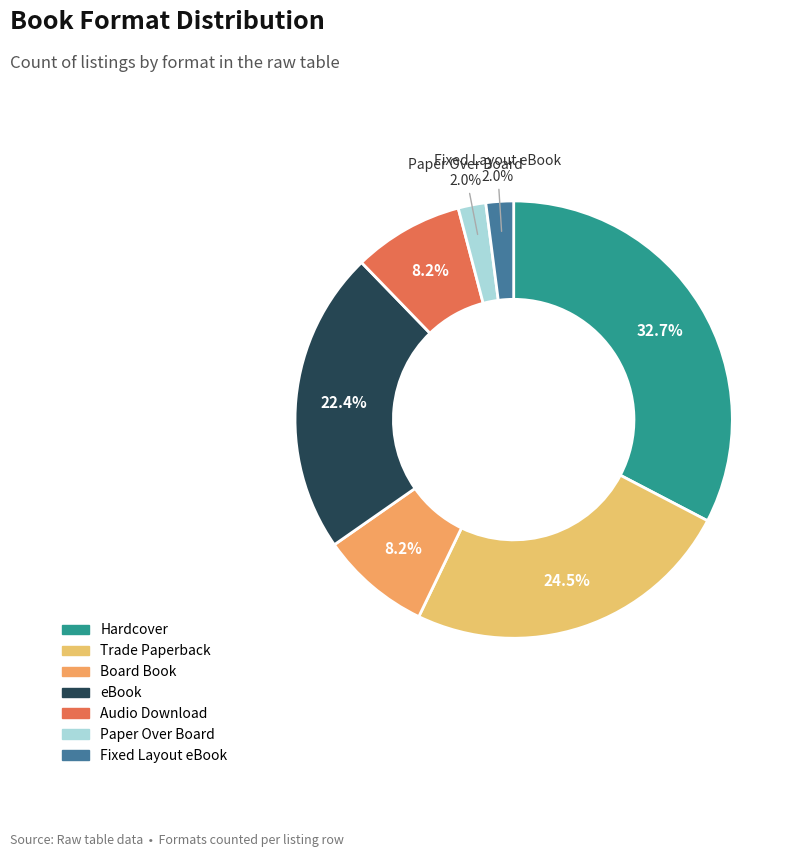

To the nearest percent, what is the average slice percentage?

14%